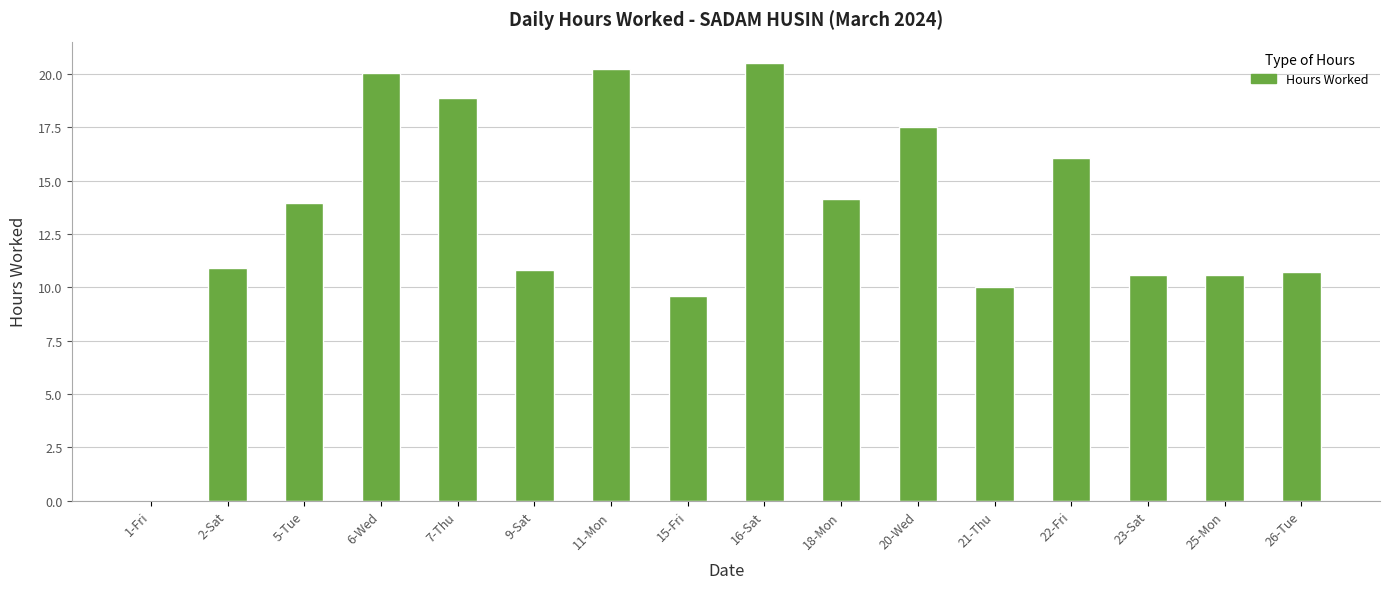

Is it true that the value at 1-Fri is 6.7?

False